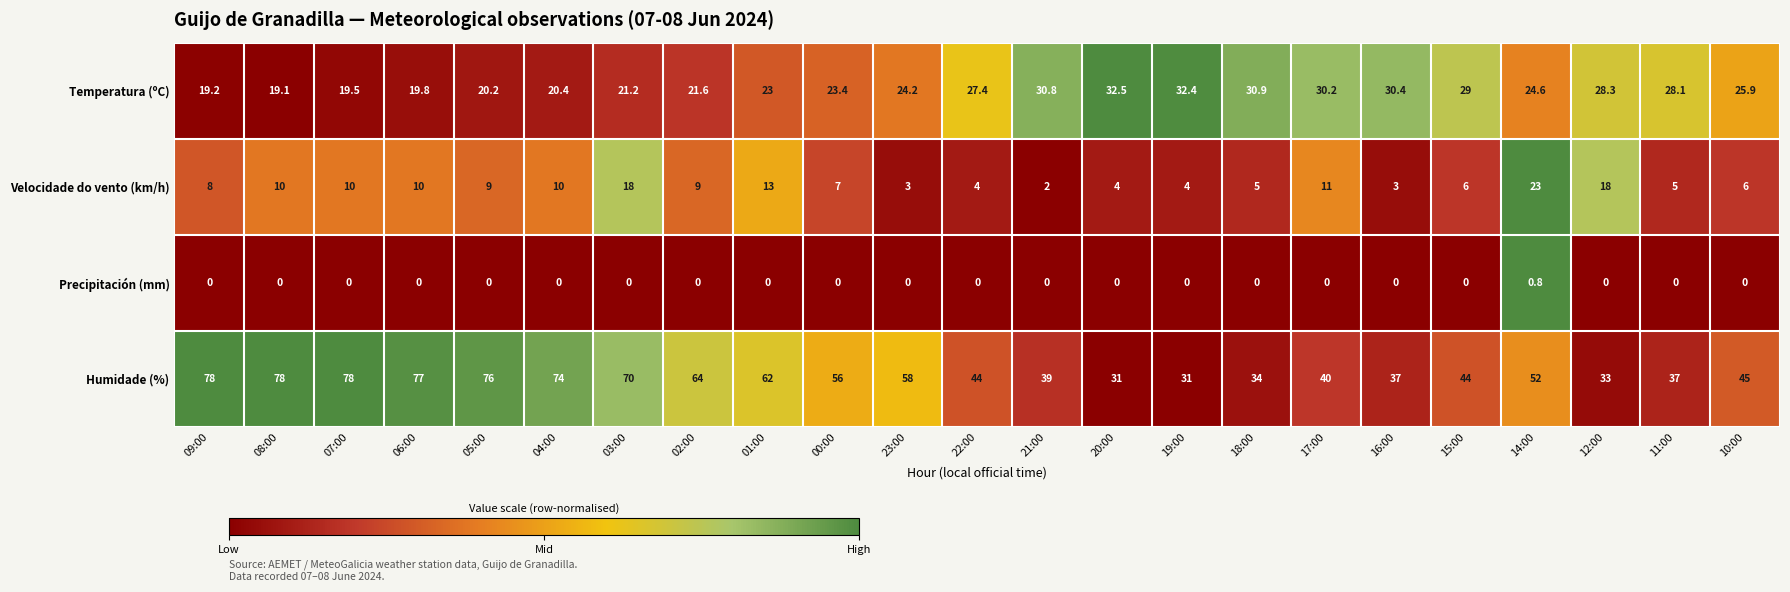

What is the difference between the highest and lowest values at 17:00?

40.0